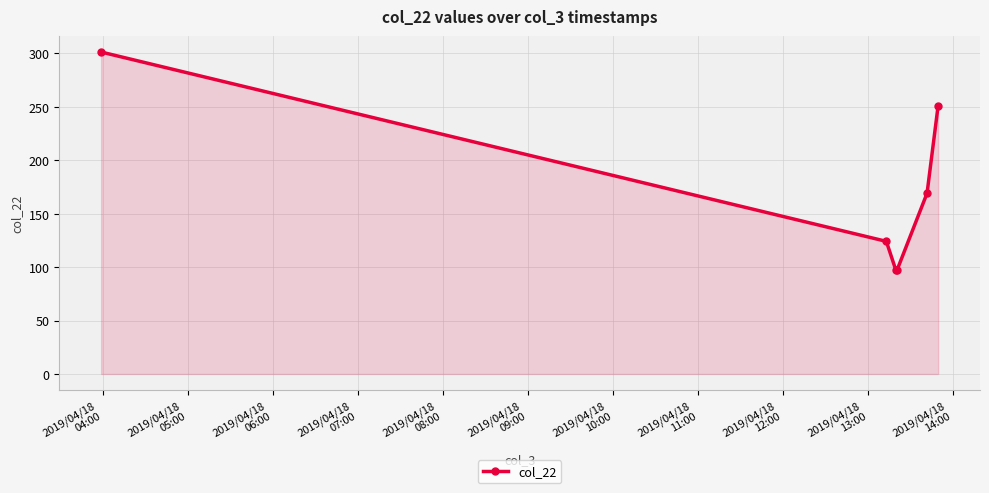

What is the average value?

173